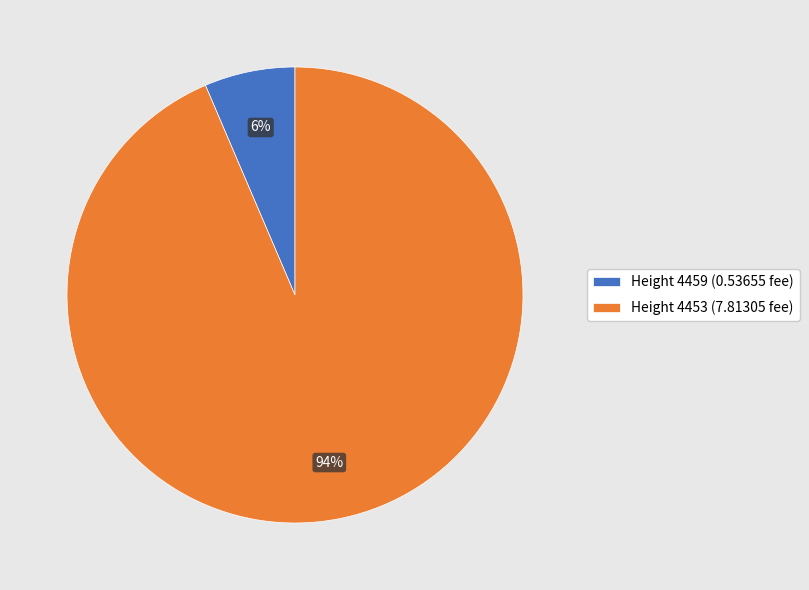

Between Height 4453 and Height 4459, which is larger?

Height 4453